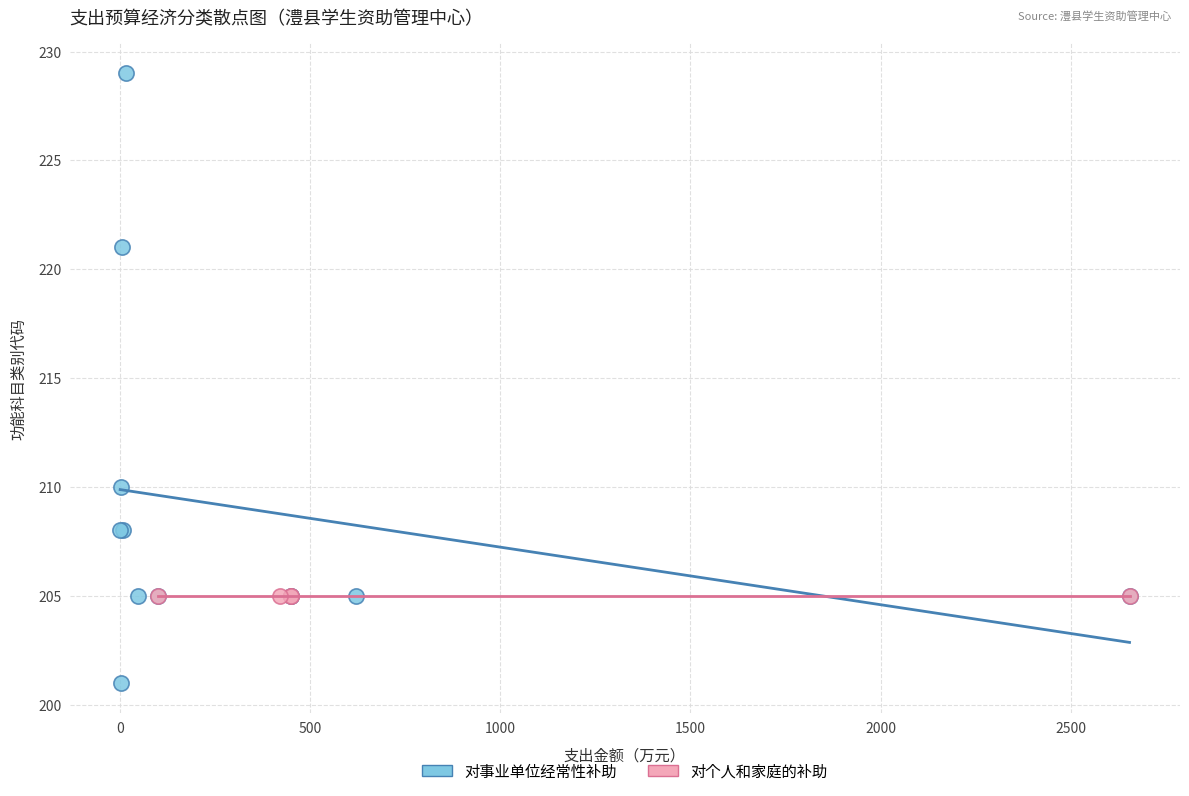

Which series contains the lowest Y value?

对事业单位经常性补助